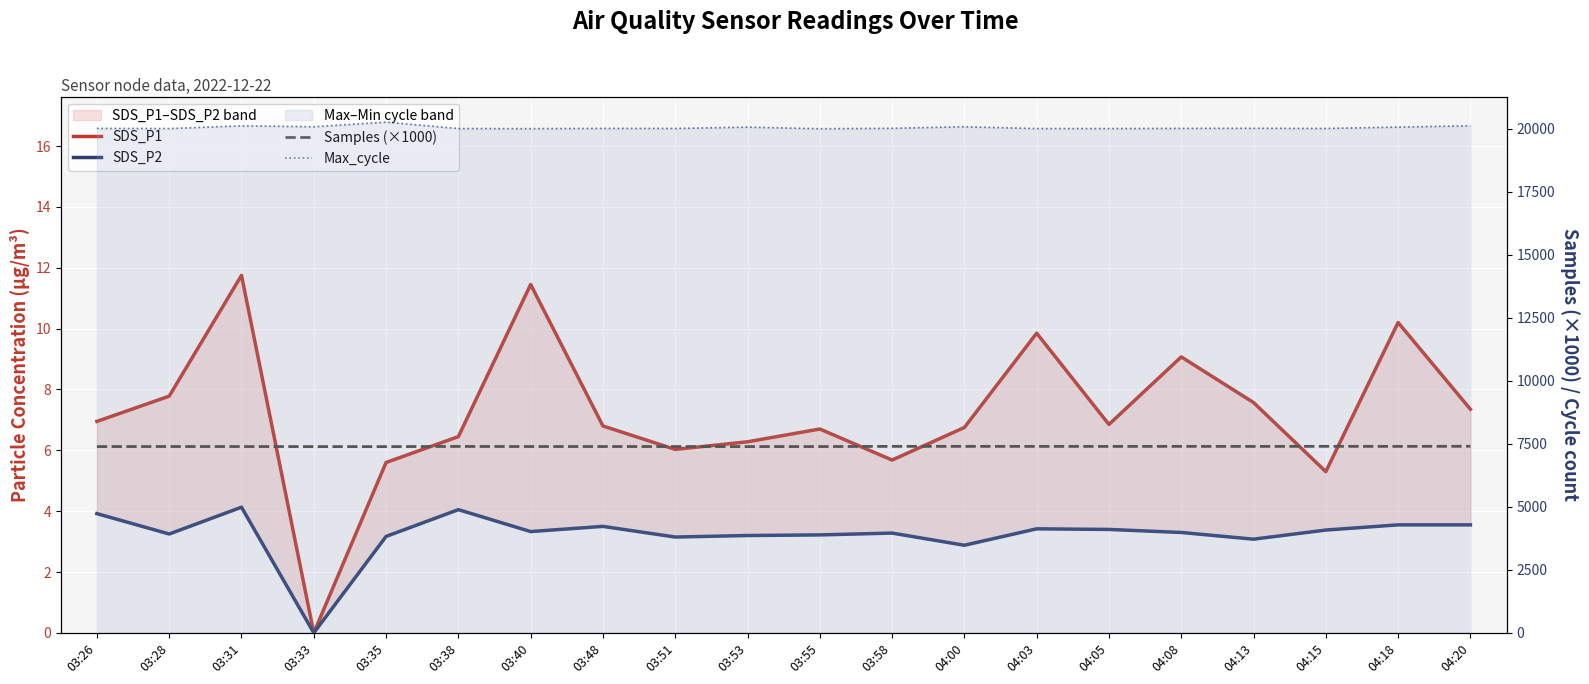

What is the sum of all Max_cycle values?

400747.0